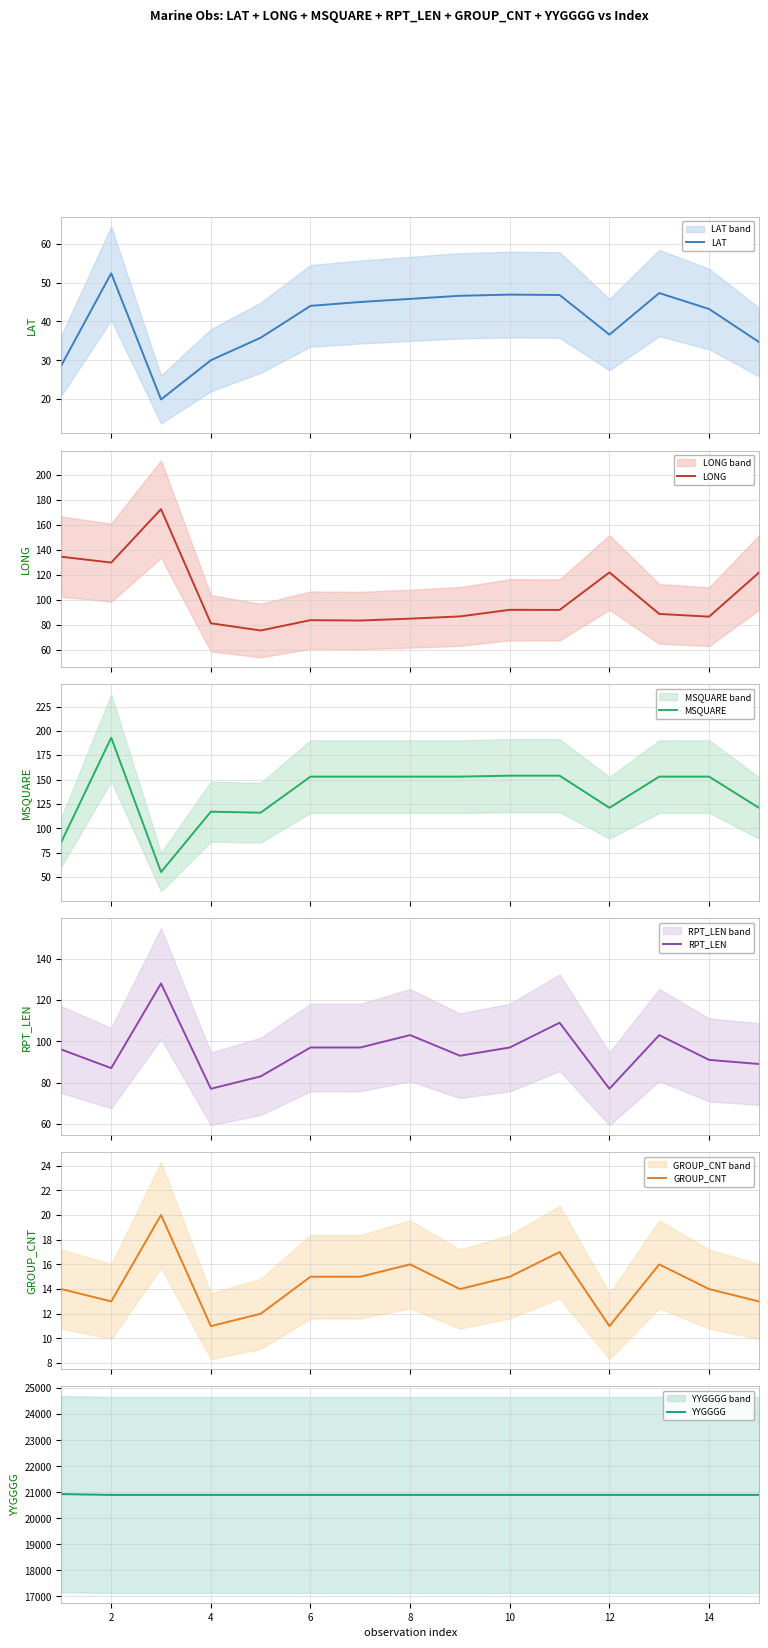

Reading left to right, extract all data points from this chart.

LAT: 28.7	52.4	19.9	30.0	35.8	44.0	45.0	45.8	46.6	46.9	46.8	36.6	47.3	43.2	34.7
LONG: 134.5	129.8	172.7	81.1	75.3	83.6	83.3	84.8	86.6	91.9	91.8	121.9	88.6	86.4	121.7
MSQUARE: 86.0	193.0	55.0	117.0	116.0	153.0	153.0	153.0	153.0	154.0	154.0	121.0	153.0	153.0	121.0
RPT_LEN: 96.0	87.0	128.0	77.0	83.0	97.0	97.0	103.0	93.0	97.0	109.0	77.0	103.0	91.0	89.0
GROUP_CNT: 14.0	13.0	20.0	11.0	12.0	15.0	15.0	16.0	14.0	15.0	17.0	11.0	16.0	14.0	13.0
YYGGGG: 20930.0	20900.0	20900.0	20900.0	20900.0	20900.0	20900.0	20900.0	20900.0	20900.0	20900.0	20900.0	20900.0	20900.0	20900.0